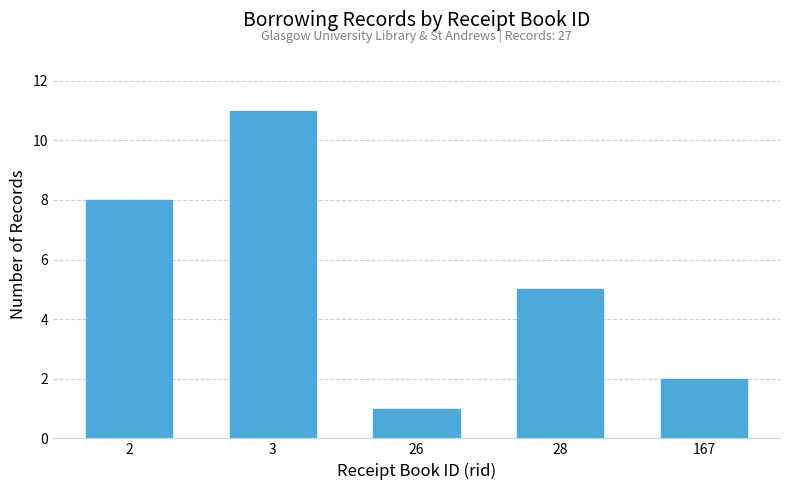

Reading left to right, what are all the values shown in this chart?

2=8	3=11	26=1	28=5	167=2